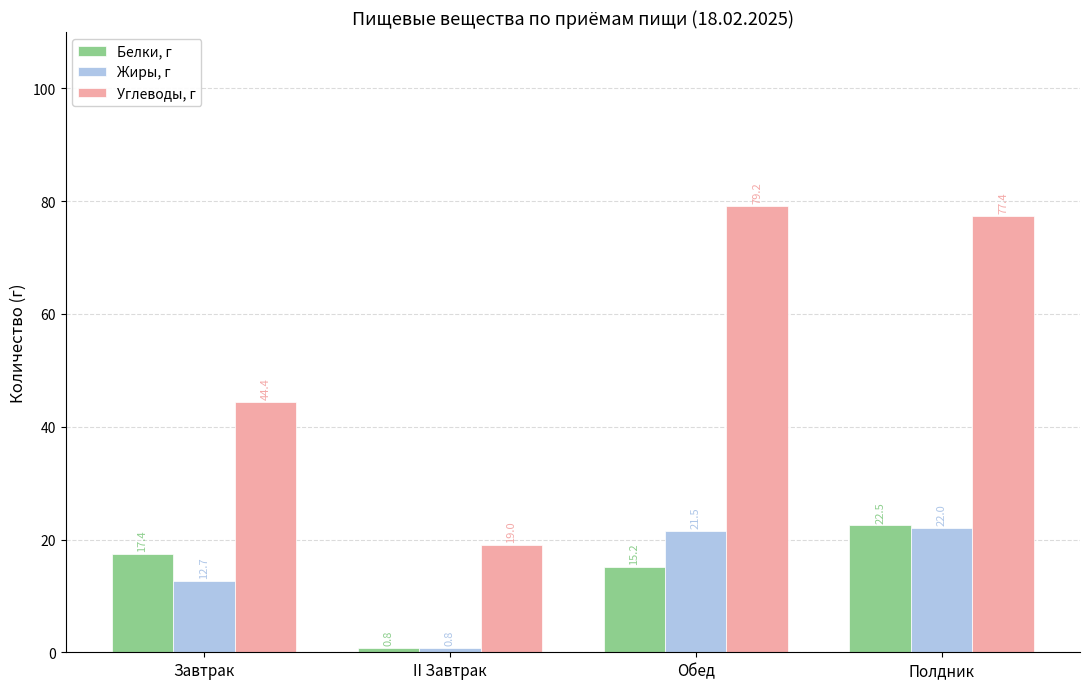

What is the total value across all series at Обед?

115.9